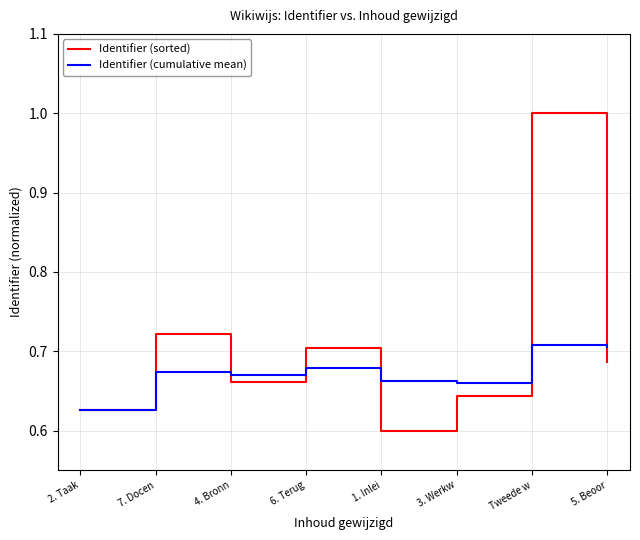

Is the value of Identifier (cumulative mean) at 5. Beoor greater than the value of Identifier (sorted) at 2. Taak?

Yes